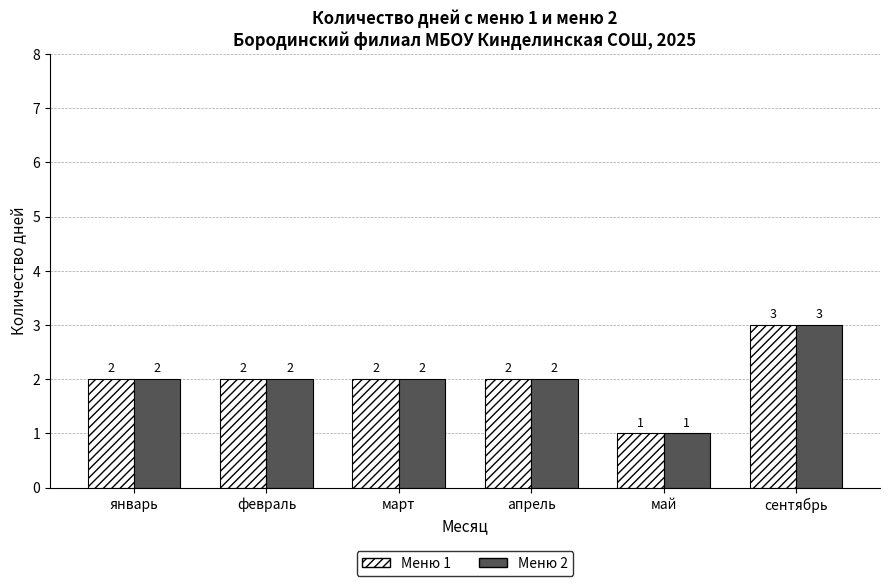

What is the total value across all series at март?

4